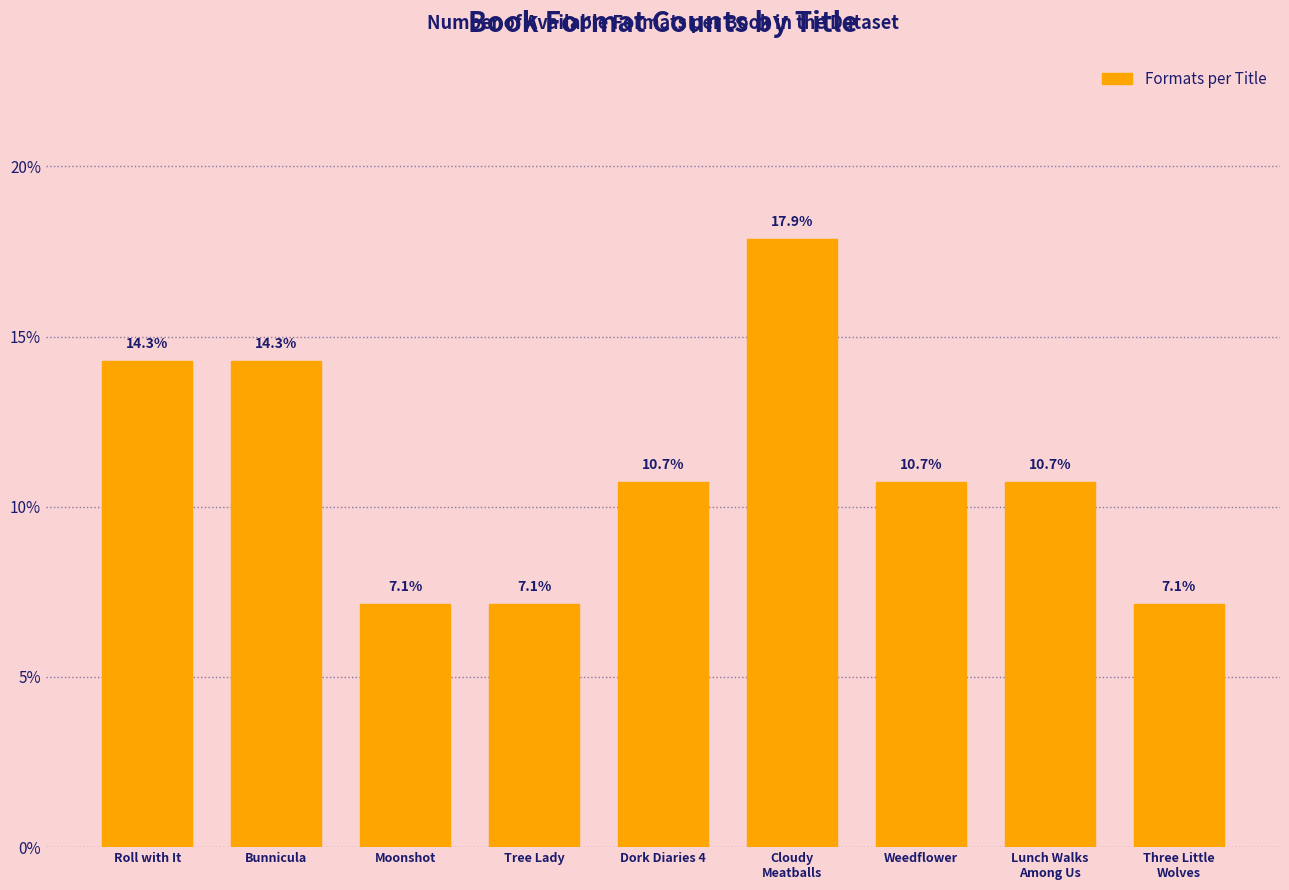

Reading left to right, extract all data points from this chart.

14.3	14.3	7.1	7.1	10.7	17.9	10.7	10.7	7.1